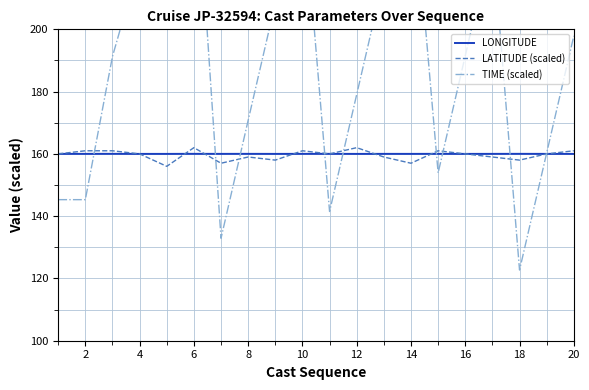

The value of LONGITUDE at 8 is 111.7. True or false?

False